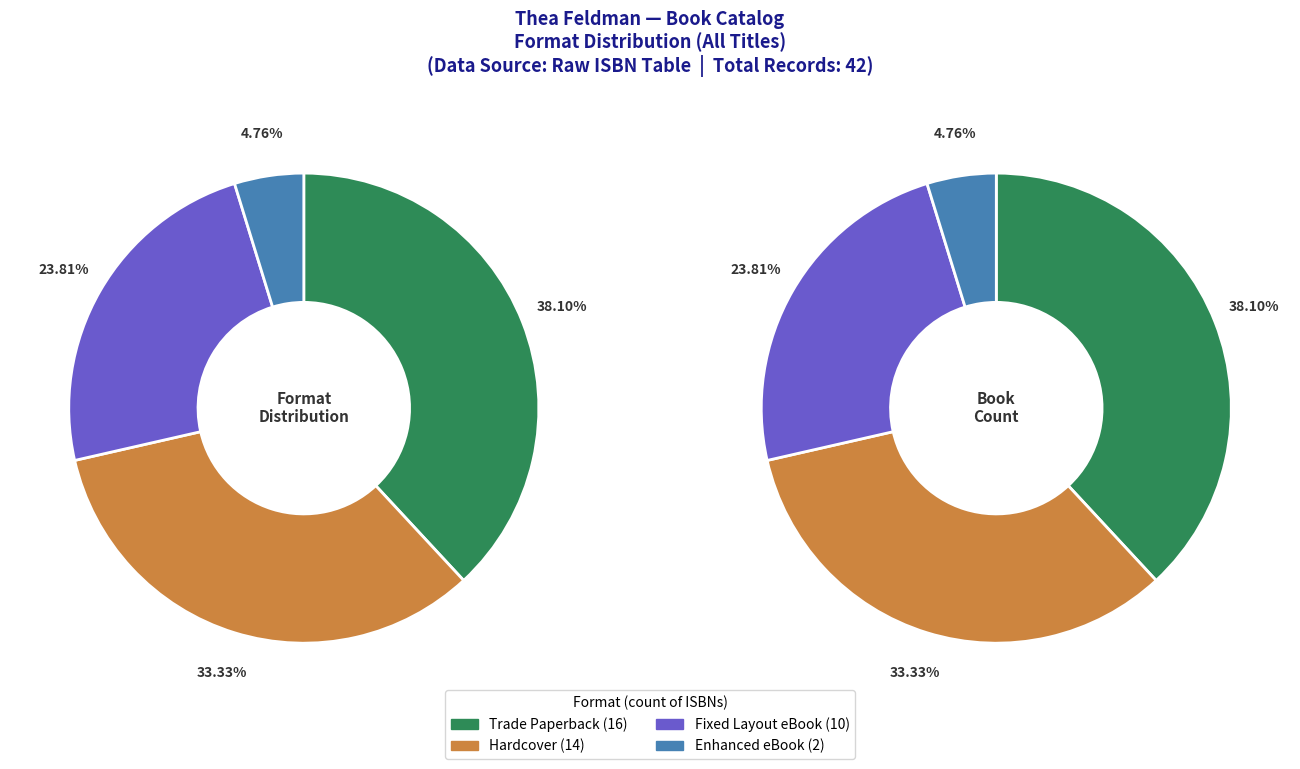

What is the ratio of the value at Fixed Layout eBook to the value at Trade Paperback?

0.6